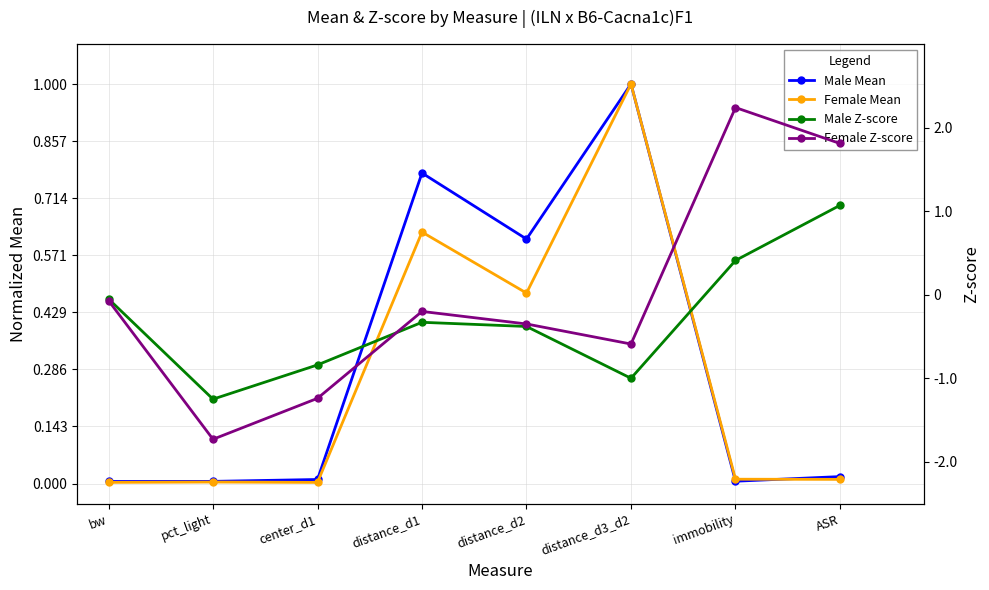

At ASR, list the series in order from smallest to largest.

Female Mean, Male Mean, Male Z-score, Female Z-score